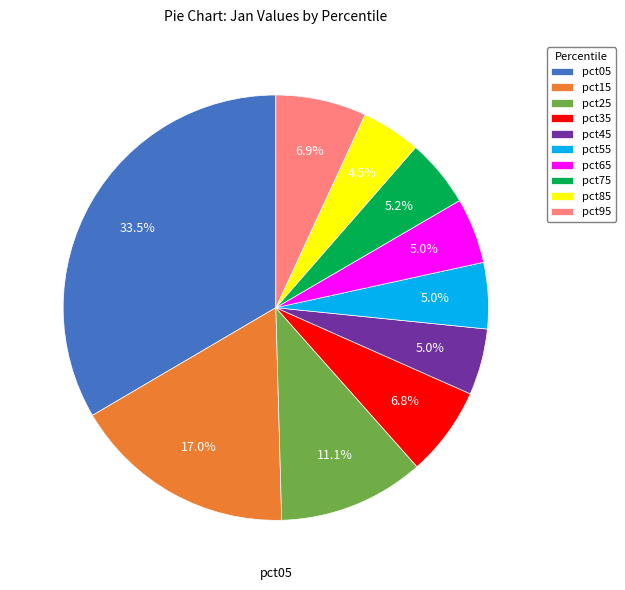

To the nearest percent, what percentage of the pie is pct75?

5%